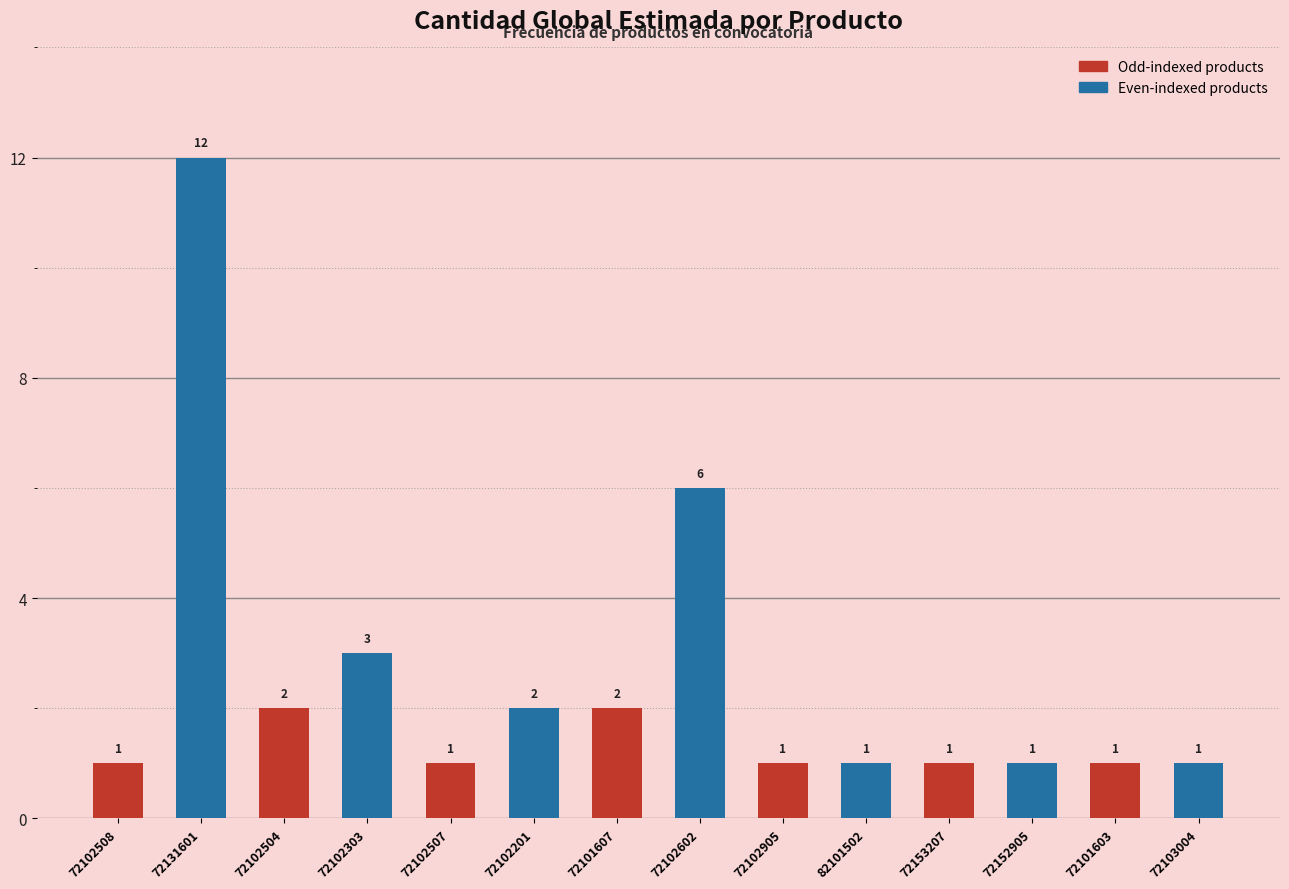

List the labels in order of value, largest first.

72131601, 72102602, 72102303, 72102504, 72102201, 72101607, 72102508, 72102507, 72102905, 82101502, 72153207, 72152905, 72101603, 72103004